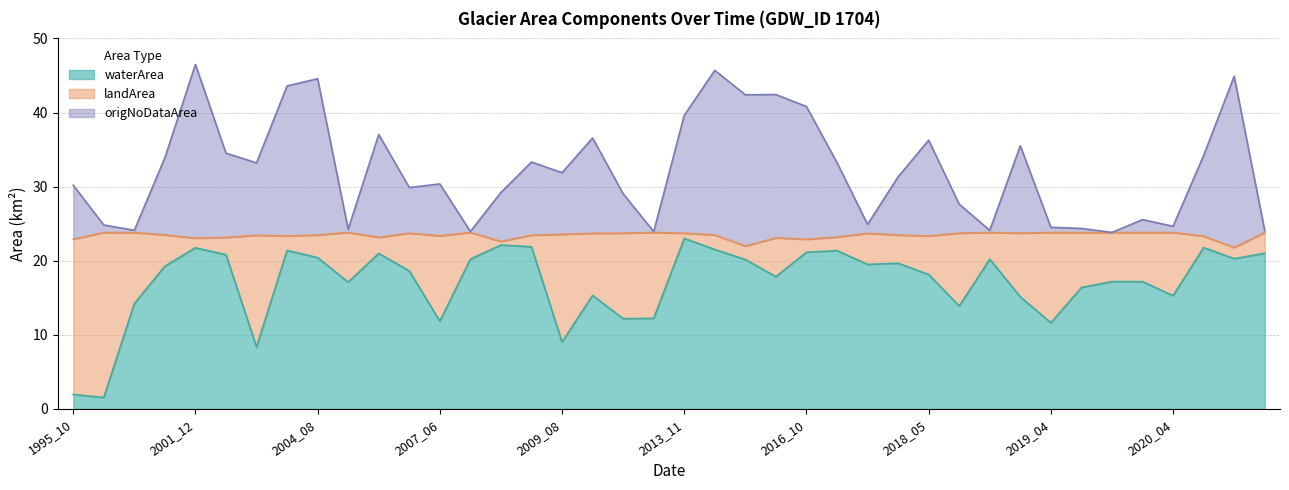

Where is the first local maximum for origNoDataArea?

2001_12